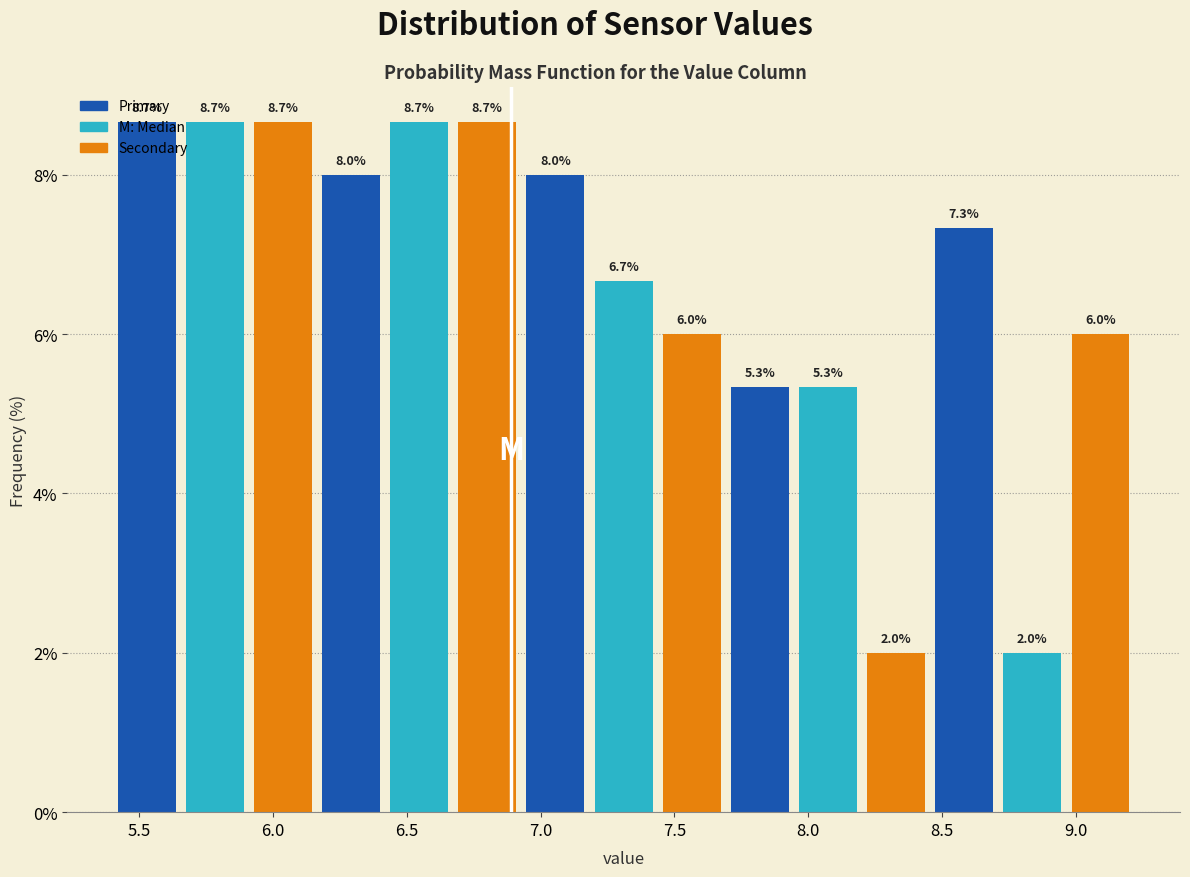

Reading left to right, transcribe this chart: for each bar, give the range it covers on the x-axis and its height. The bar edges are not printed on the chart, so give them approximately, as read against the axis.

5.40 to 5.65: 8.7
5.65 to 5.90: 8.7
5.90 to 6.15: 8.7
6.15 to 6.40: 8.0
6.40 to 6.65: 8.7
6.65 to 6.95: 8.7
6.95 to 7.20: 8.0
7.20 to 7.45: 6.7
7.45 to 7.70: 6.0
7.70 to 7.95: 5.3
7.95 to 8.20: 5.3
8.20 to 8.45: 2.0
8.45 to 8.70: 7.3
8.70 to 8.95: 2.0
8.95 to 9.20: 6.0